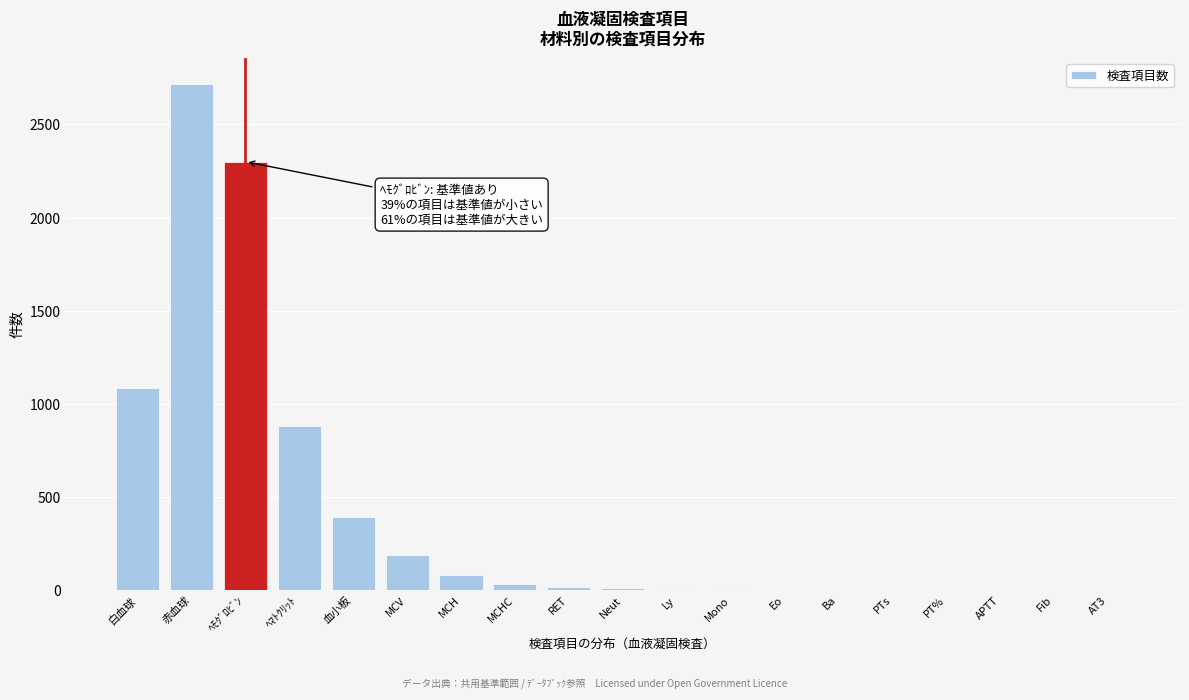

Where is the data nearest to the value 1360?

白血球